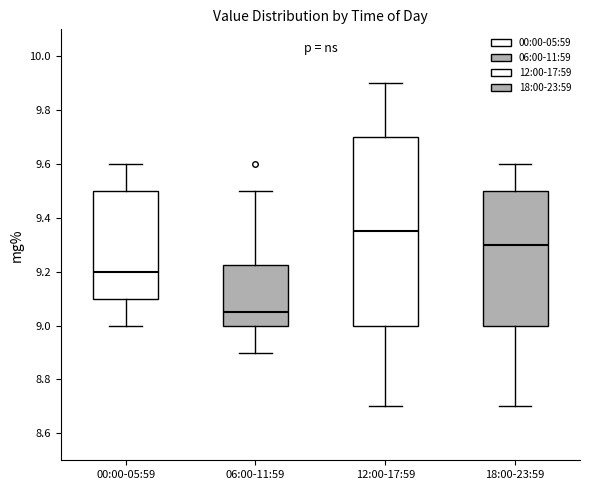

Comparing the boxes themselves (not the whiskers), which one is the tallest?

12:00-17:59